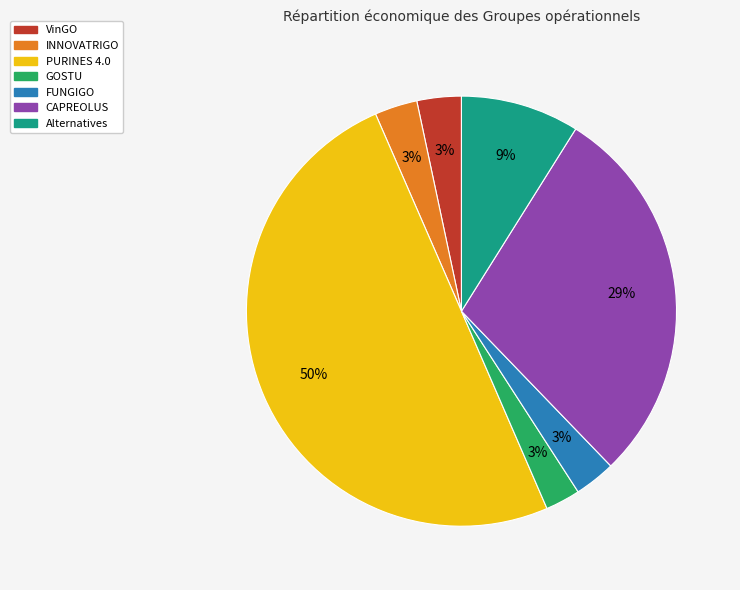

What is the ratio of the value at PURINES 4.0 to the value at CAPREOLUS?

1.7